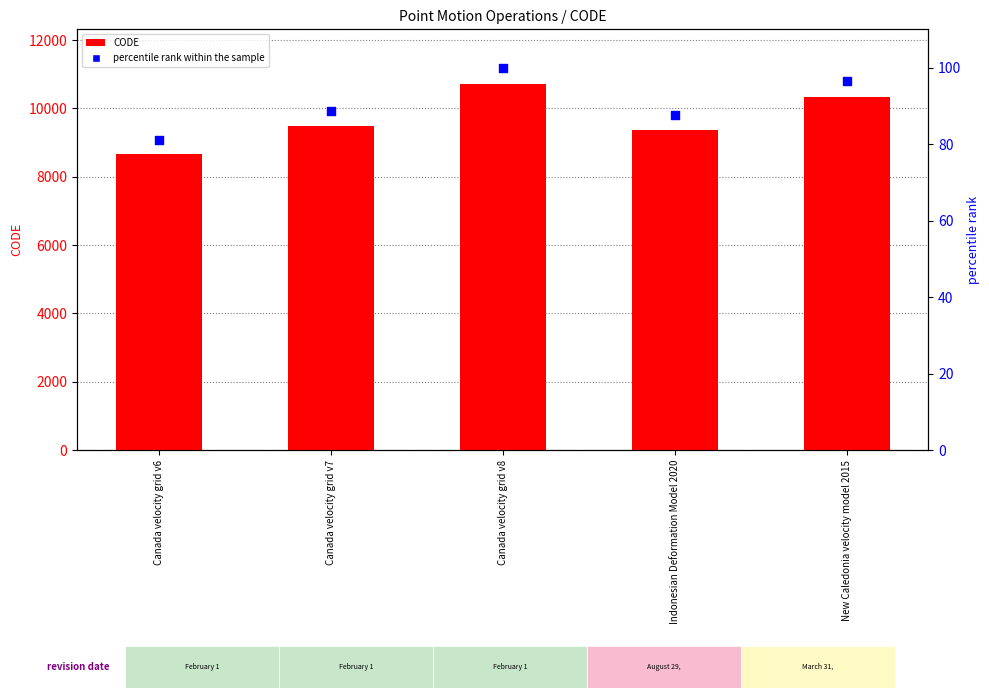

What is the total value across all series at Canada velocity grid v8?

10807.0